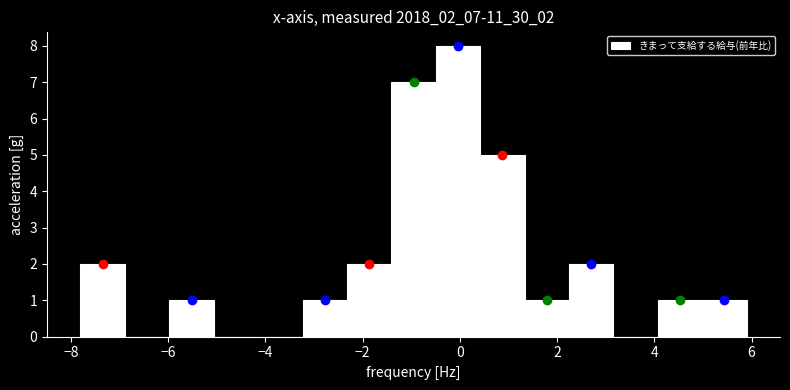

Reading left to right, transcribe this chart: for each bar, give the range it covers on the x-axis and its height. Neither the bar edges nor the heights are printed on the chart, so give them approximately, as read against the axes.

-7.8 to -6.8: 2
-6.8 to -6.0: 0
-6.0 to -5.0: 1
-5.0 to -4.2: 0
-4.2 to -3.2: 0
-3.2 to -2.4: 1
-2.4 to -1.4: 2
-1.4 to -0.4: 7
-0.4 to 0.4: 8
0.4 to 1.4: 5
1.4 to 2.2: 1
2.2 to 3.2: 2
3.2 to 4.0: 0
4.0 to 5.0: 1
5.0 to 6.0: 1